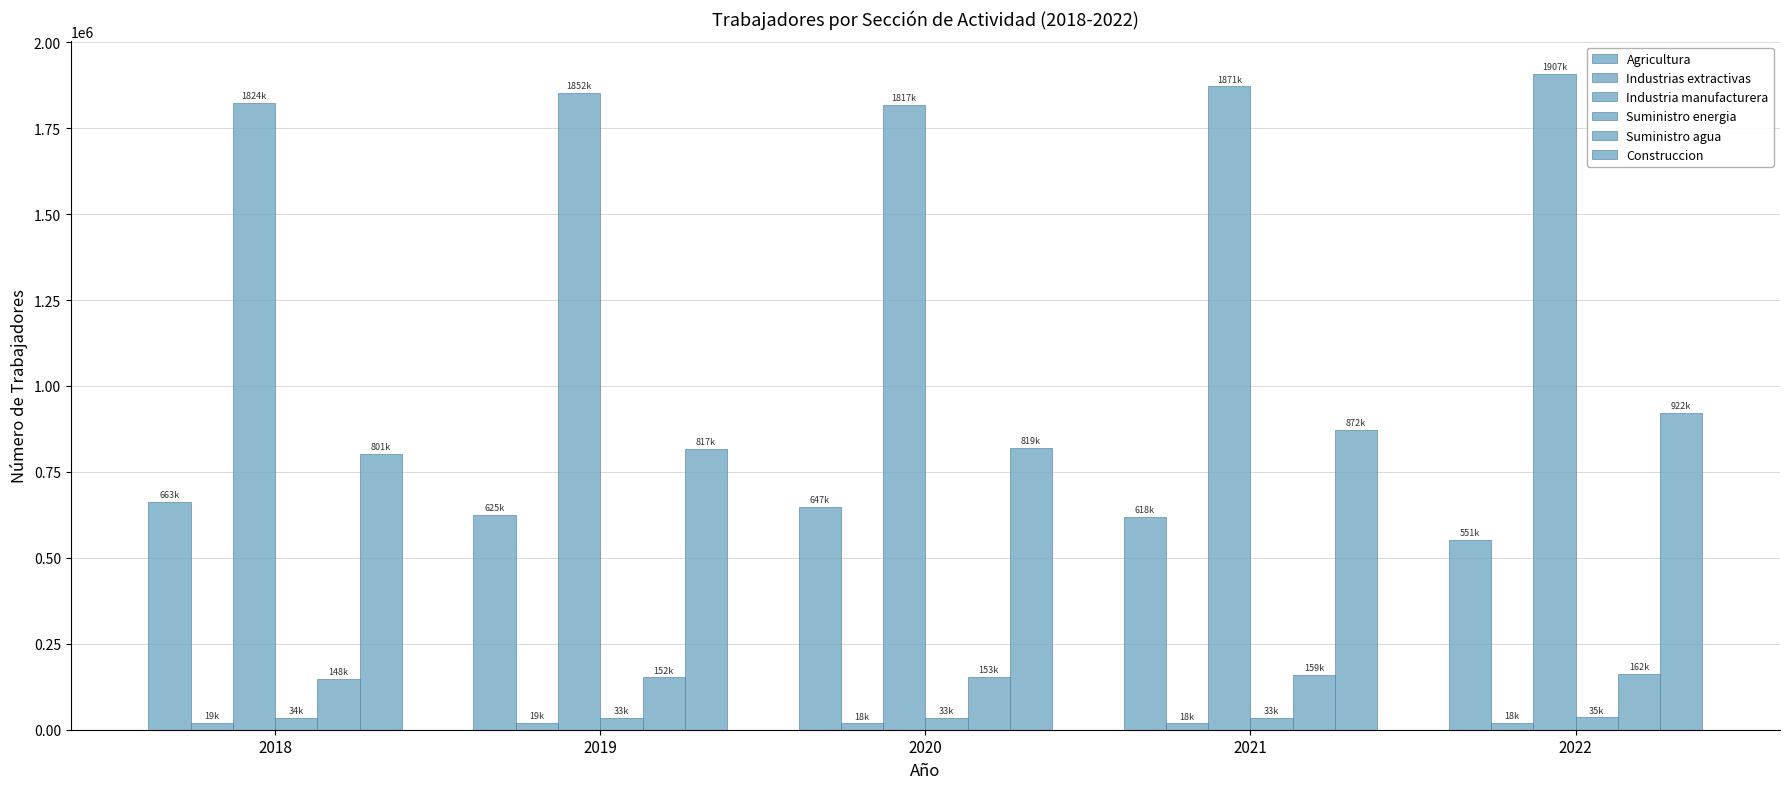

How many data points does each series have?

5